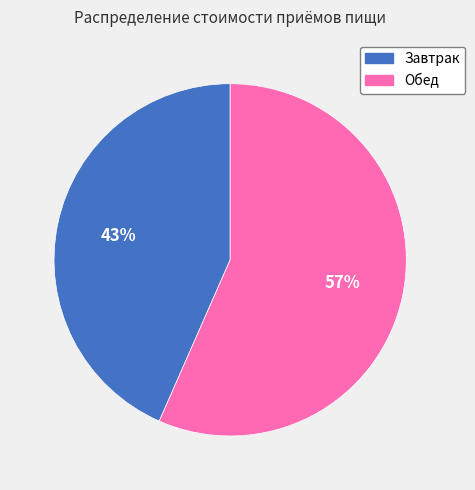

Combined, do Обед and Завтрак account for over 50%?

Yes